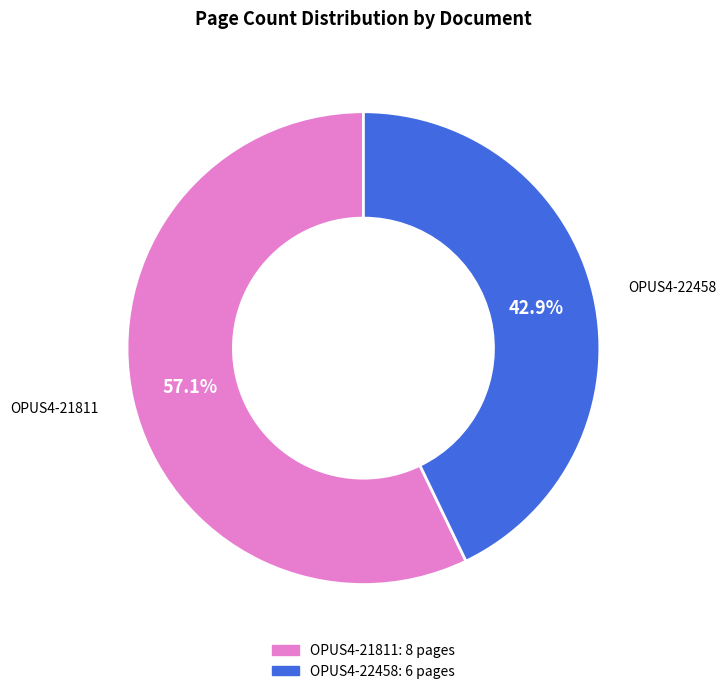

Do OPUS4-21811 and OPUS4-22458 together represent more than half of the pie?

Yes